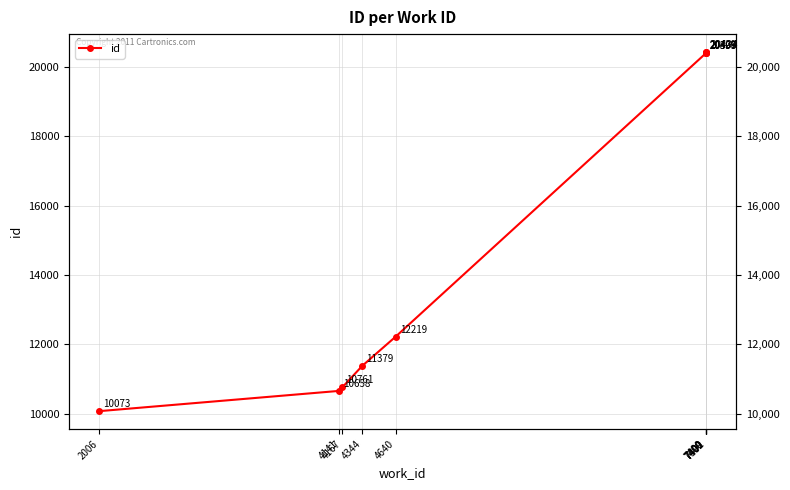

The value at 4640 is 8347. True or false?

False